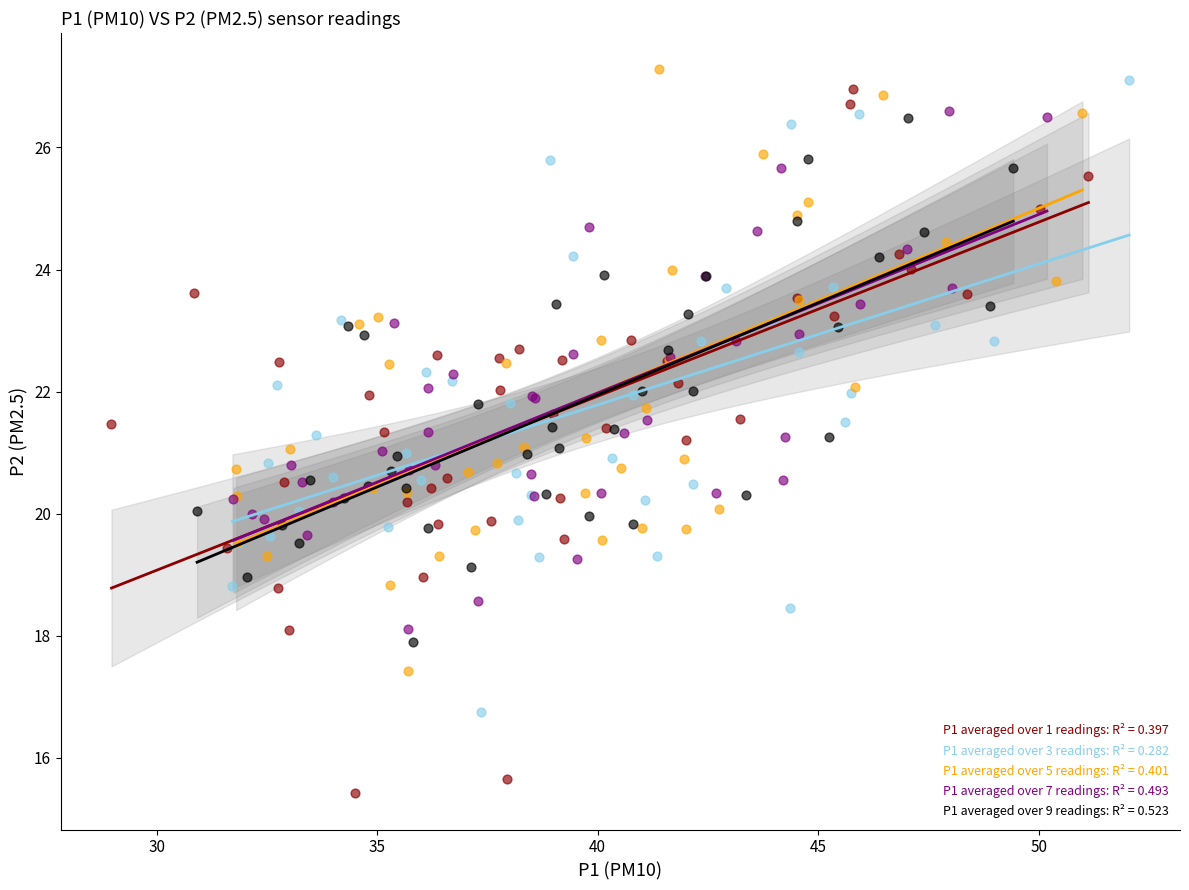

Which series reaches the minimum Y coordinate?

P1 averaged over 1 readings: R² = 0.397